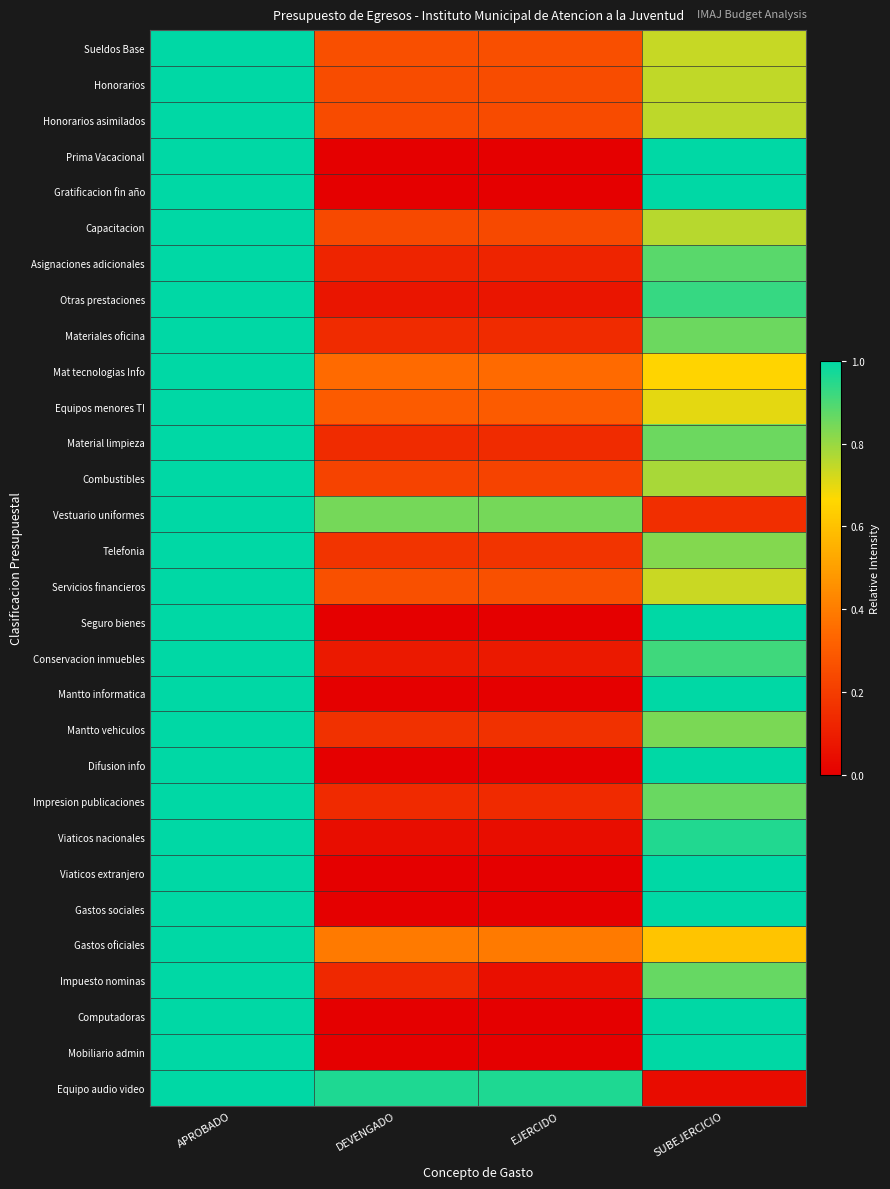

List the series in order of their peak value, lowest first.

Mantto informatica, Impresion publicaciones, Difusion info, Servicios financieros, Equipos menores TI, Material limpieza, Otras prestaciones, Gastos oficiales, Mobiliario admin, Equipo audio video, Computadoras, Mat tecnologias Info, Gastos sociales, Asignaciones adicionales, Conservacion inmuebles, Seguro bienes, Viaticos nacionales, Materiales oficina, Prima Vacacional, Capacitacion, Vestuario uniformes, Impuesto nominas, Telefonia, Mantto vehiculos, Viaticos extranjero, Honorarios, Gratificacion fin año, Combustibles, Honorarios asimilados, Sueldos Base